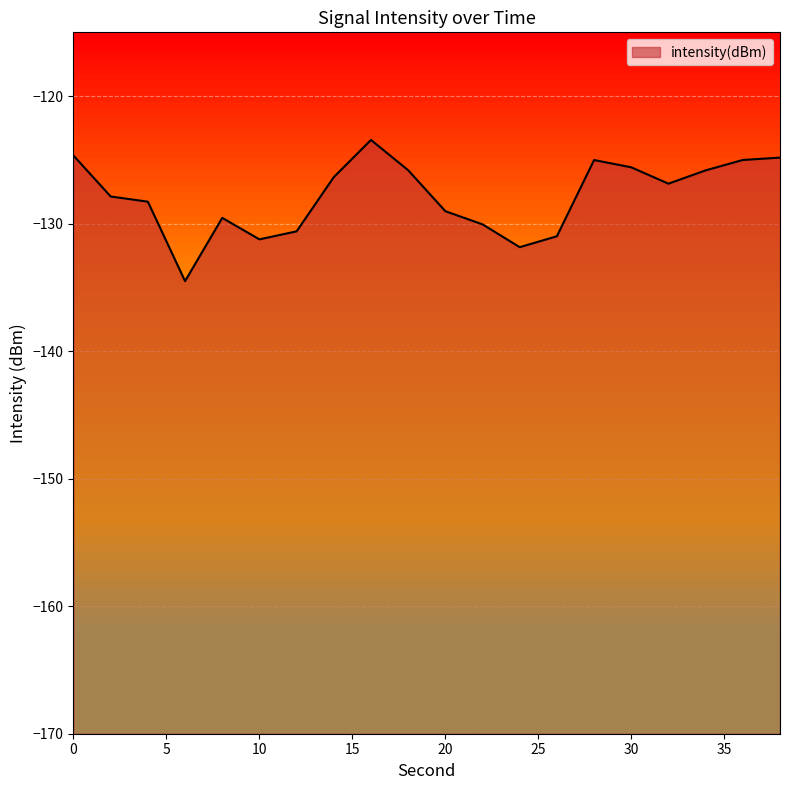

The chart shows a value of -218.4 at 38. True or false?

False